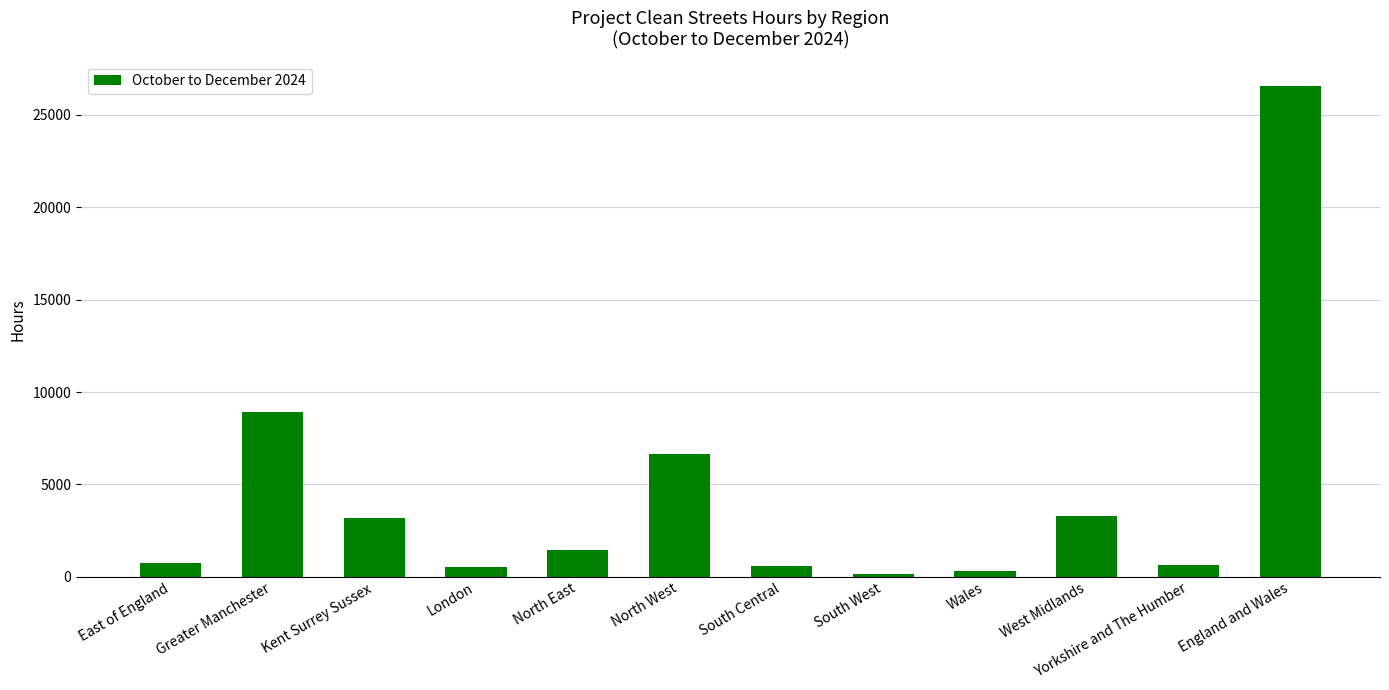

Where is the data nearest to the value 13350?

Greater Manchester